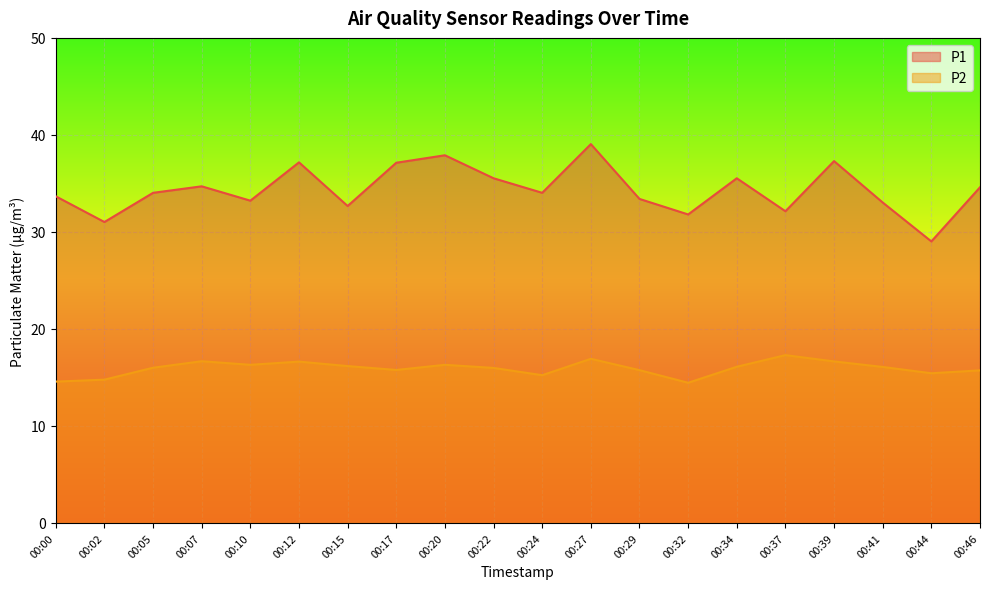

Is the value of P2 at 00:00 greater than the value of P1 at 00:29?

No